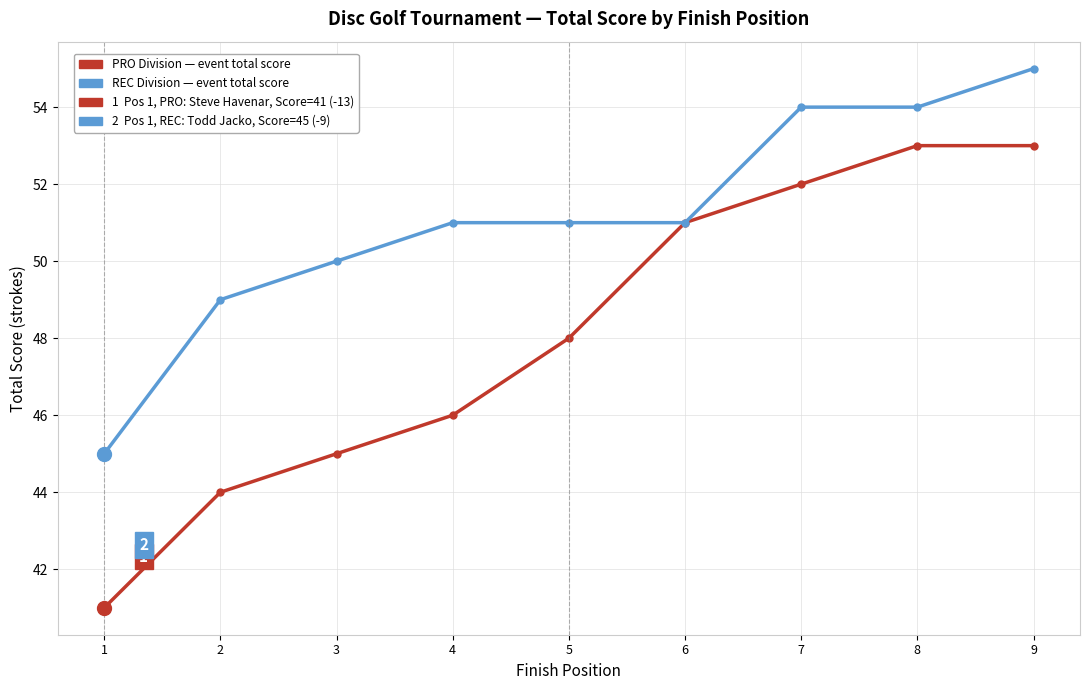

At 4, list the series in order from smallest to largest.

PRO Division — event total score, REC Division — event total score